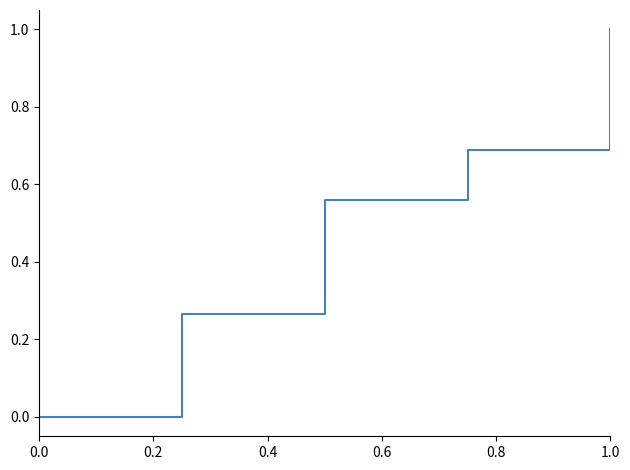

Does the chart have visible grid lines?

No